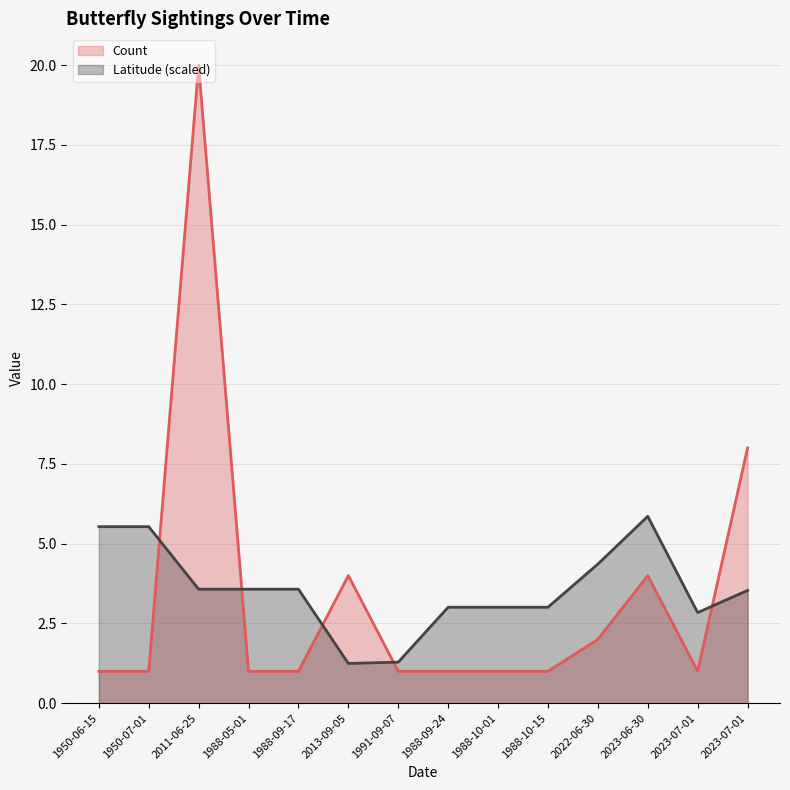

How many interior local peaks does the Latitude series have?

1